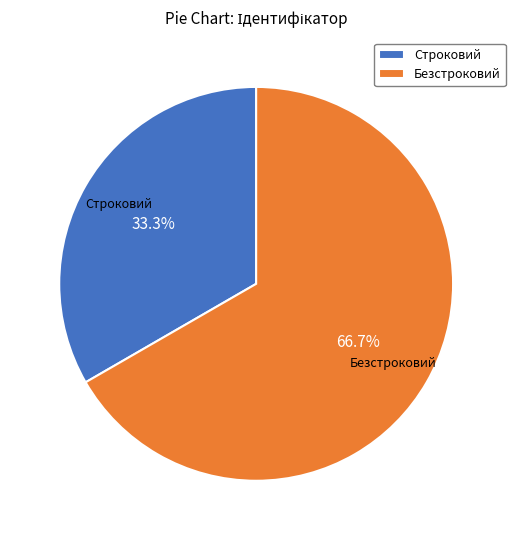

Does Строковий represent more than half of the total?

No